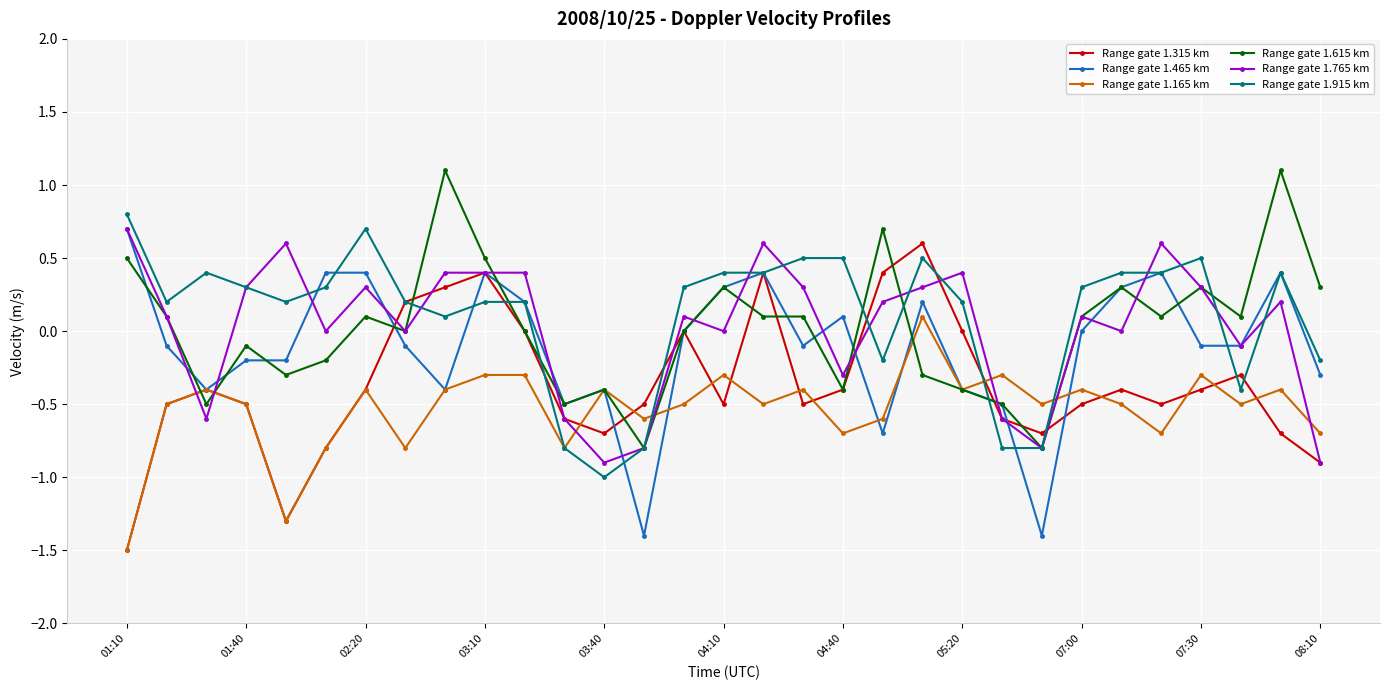

True or false: Range gate 1.165 km has more than 2 points higher than both neighbors.

True